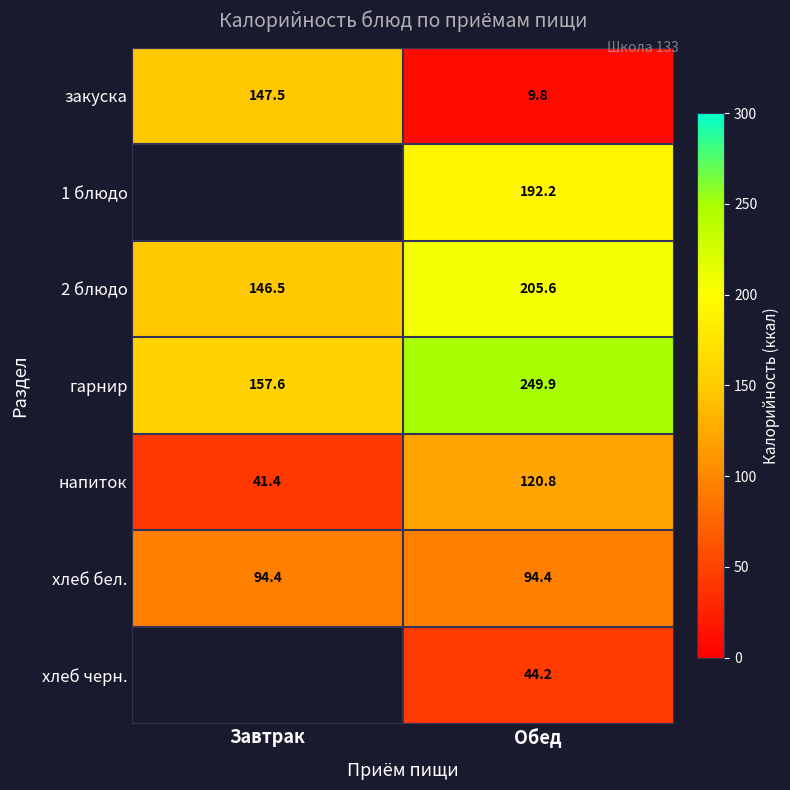

What is the maximum value shown in the chart?

249.9